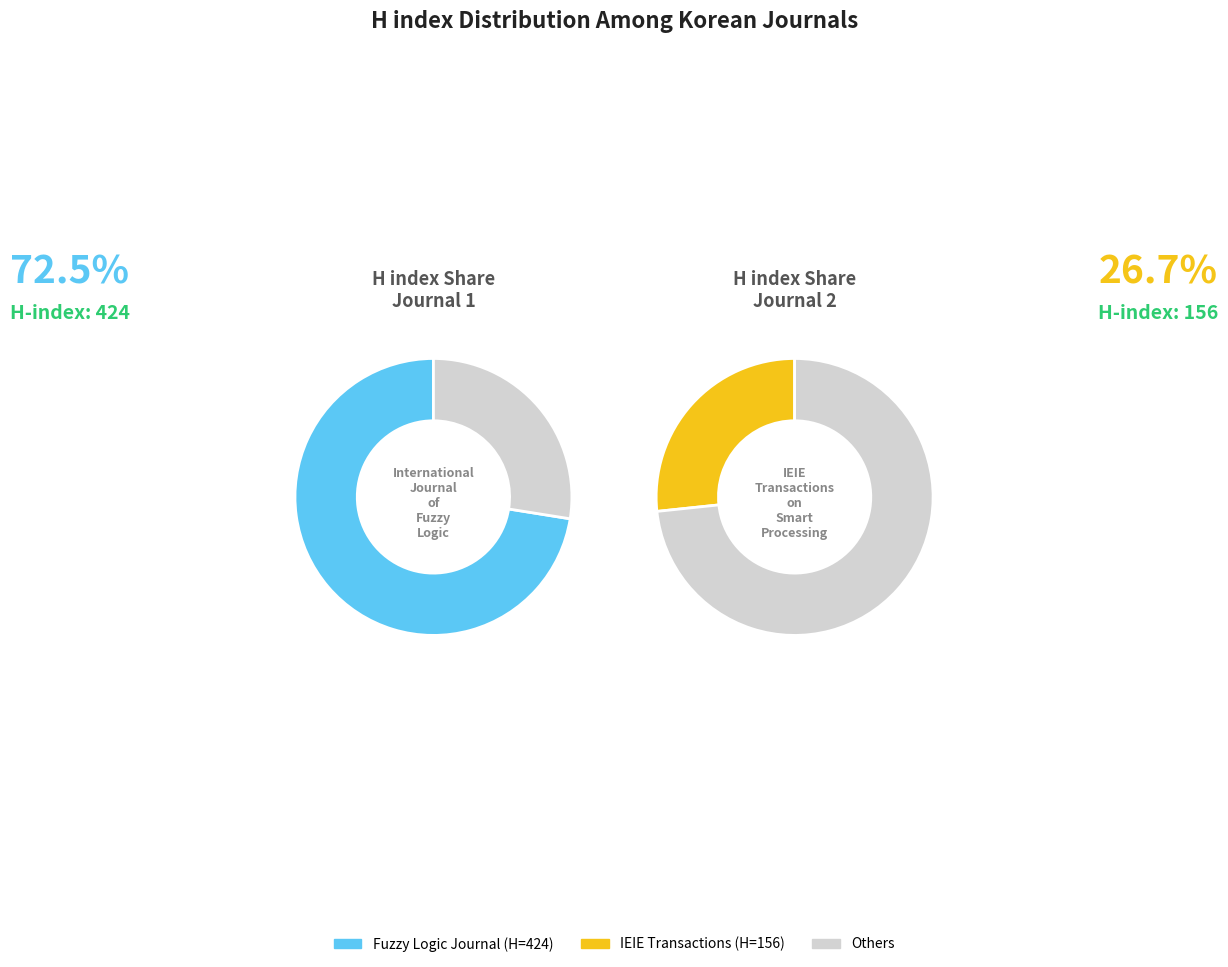

Count the number of slices in the pie.

3